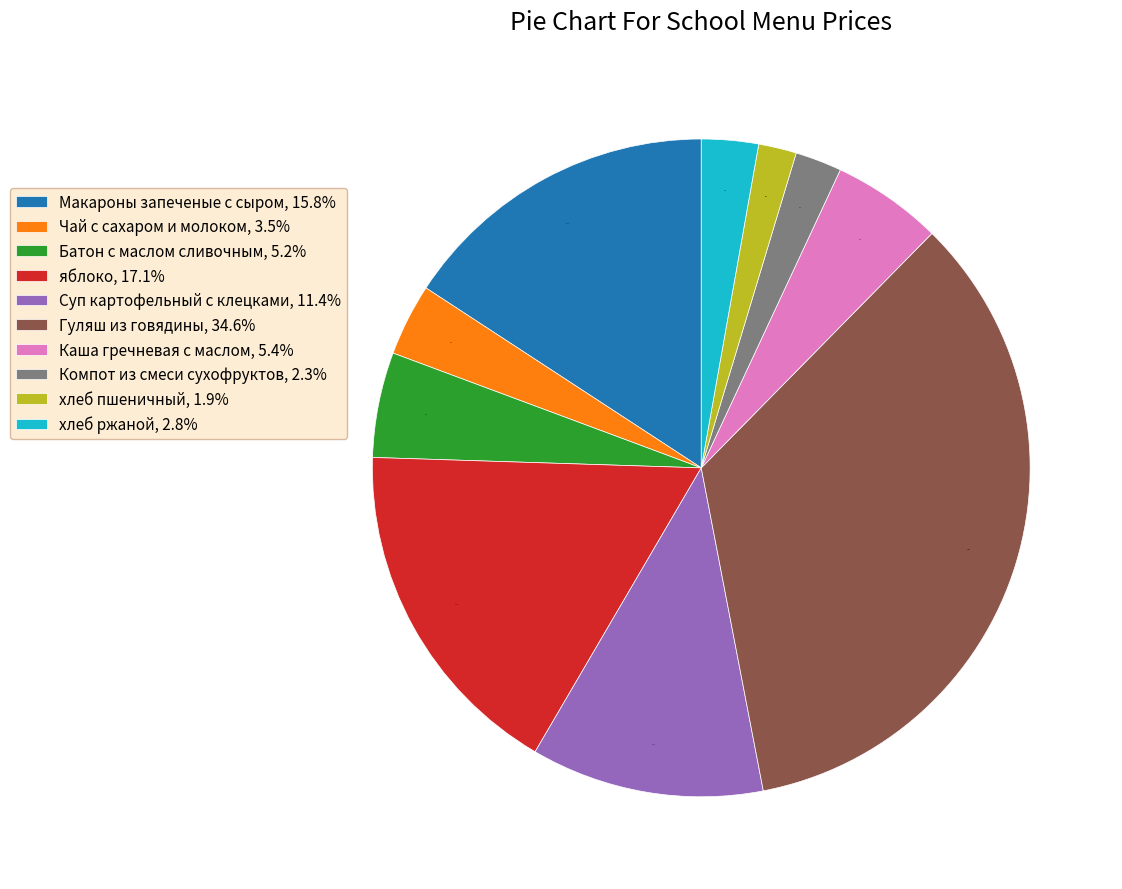

To the nearest percent, what portion does хлеб пшеничный represent?

2%